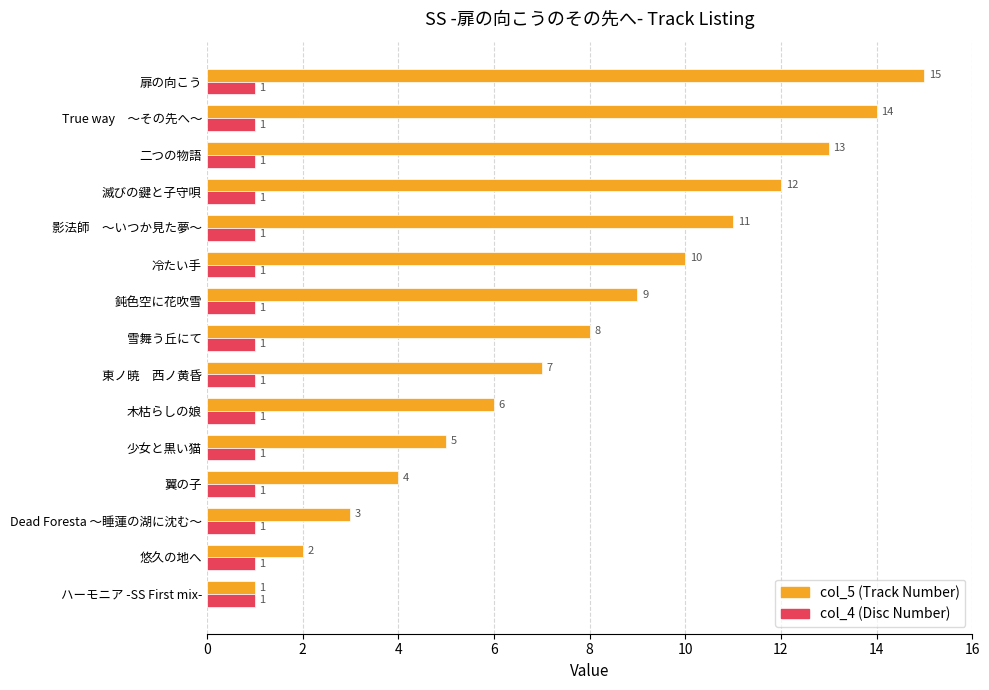

At which category is the sum across all series the highest?

扉の向こう